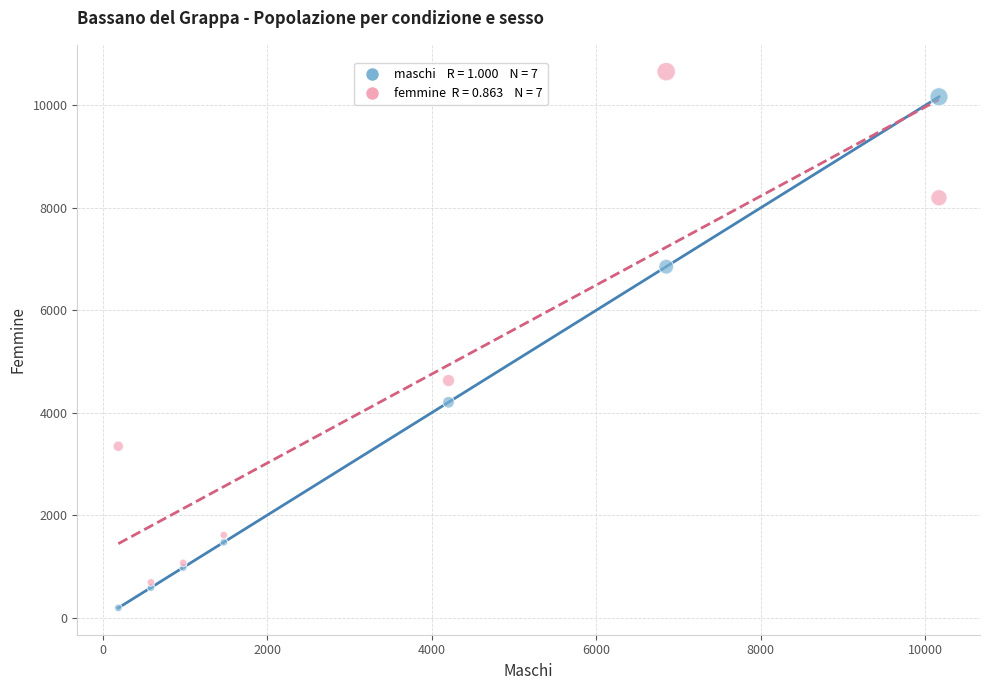

Across all series, what Y value is closest to 5423?

4628.3